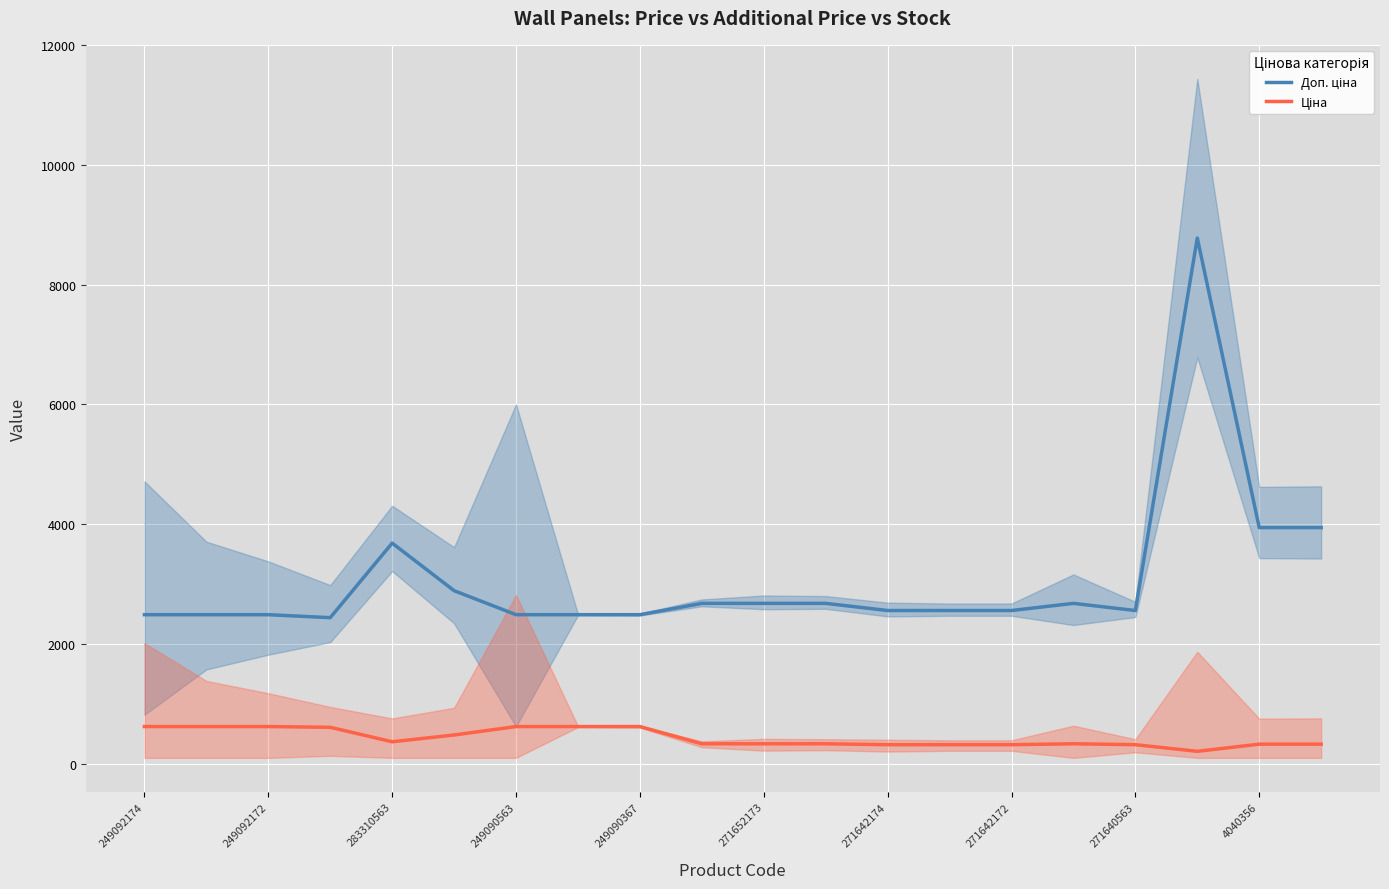

What is the minimum value shown in the chart?

209.0